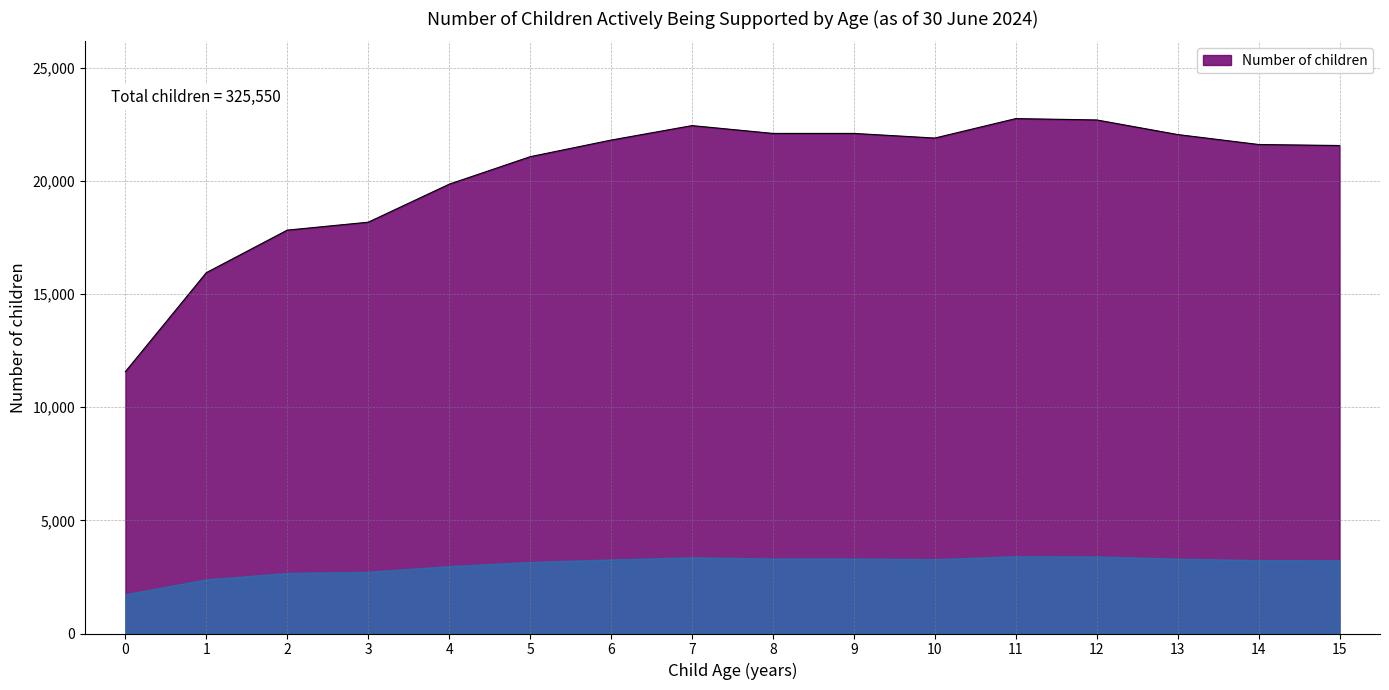

What is the greatest value displayed?

22760